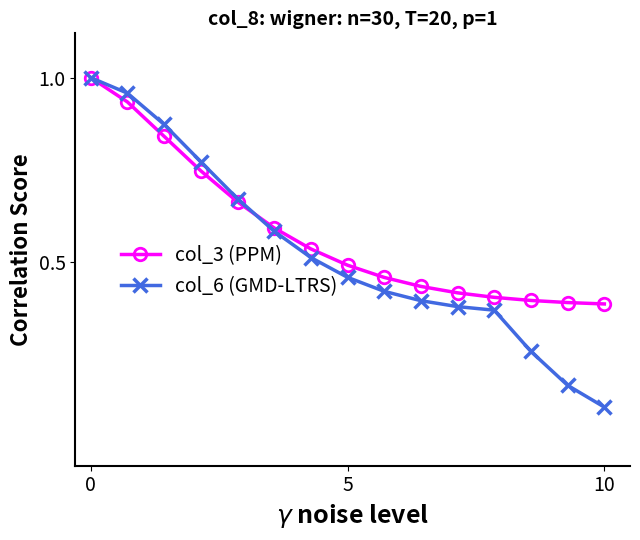

Which series has the largest total across all categories?

col_3 (PPM)